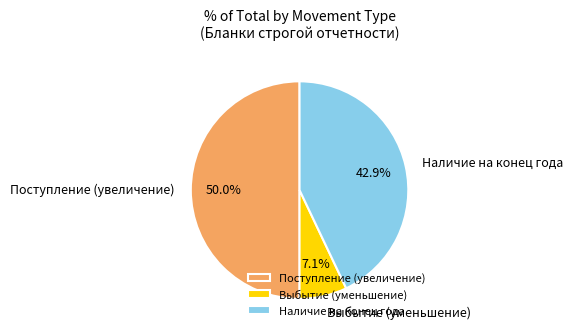

Do Поступление (увеличение) and Наличие на конец года together represent more than half of the pie?

Yes